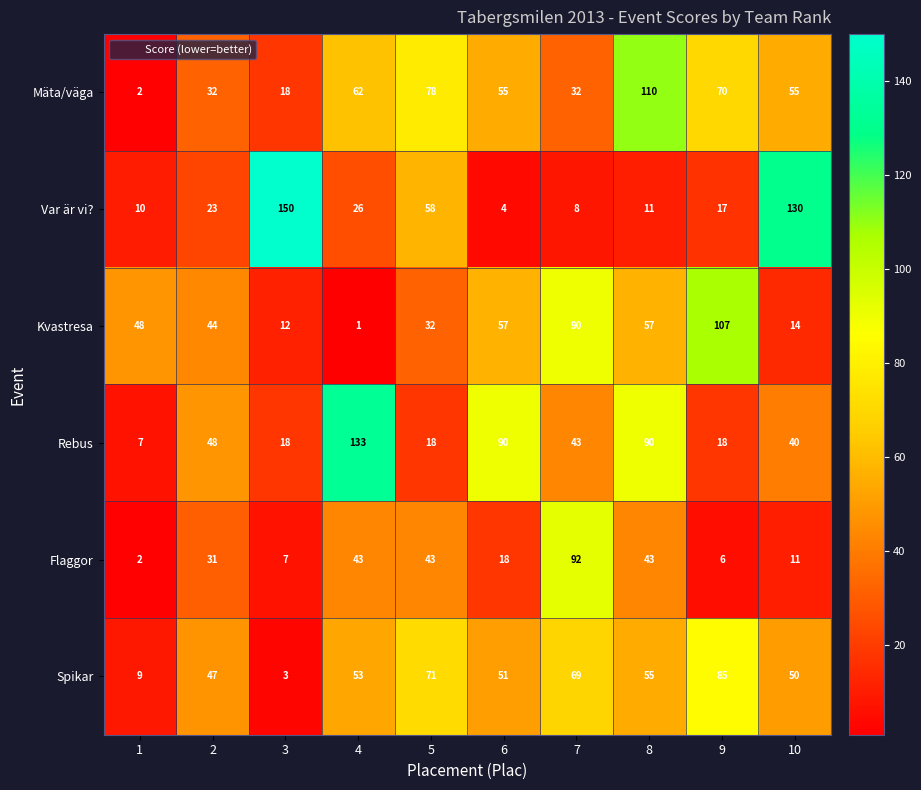

List the series in order of their peak value, lowest first.

Spikar, Flaggor, Kvastresa, Mäta/väga, Rebus, Var är vi?